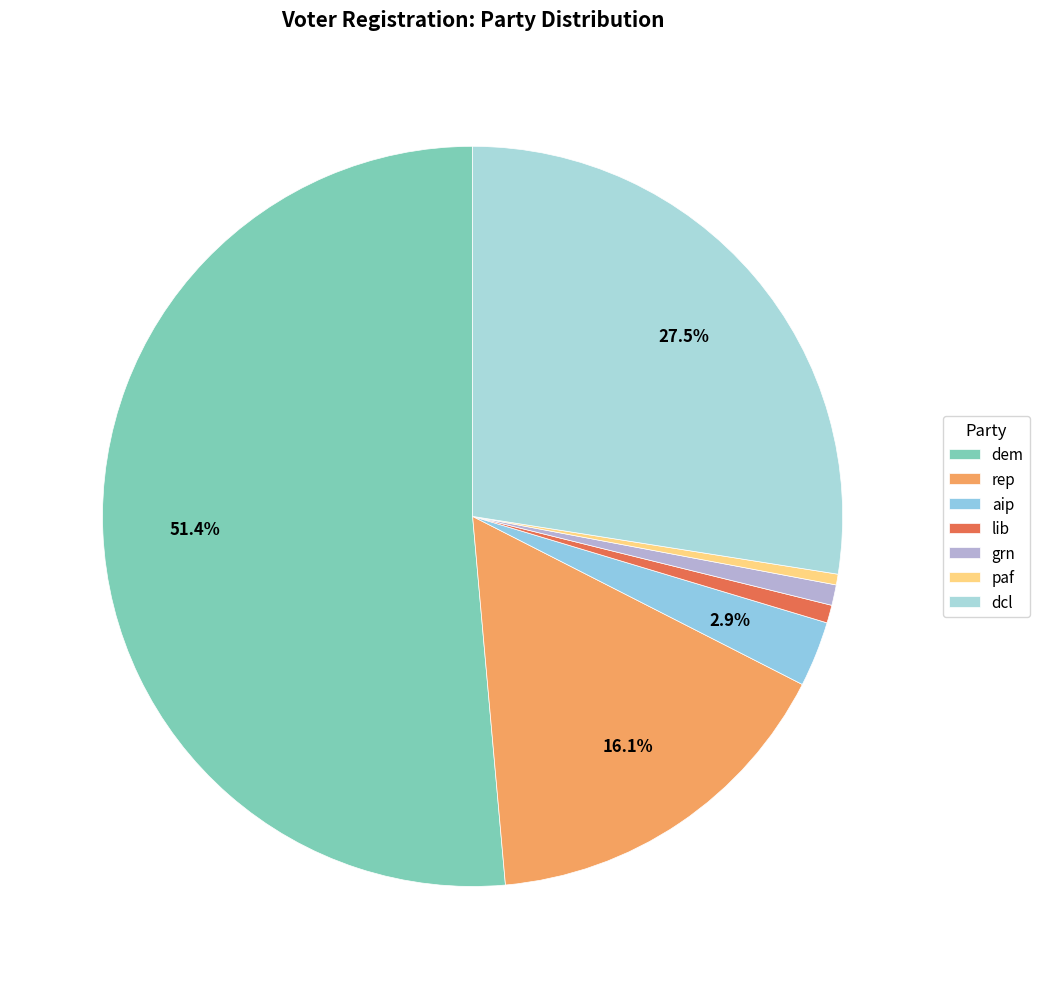

Which has a higher value, aip or paf?

aip